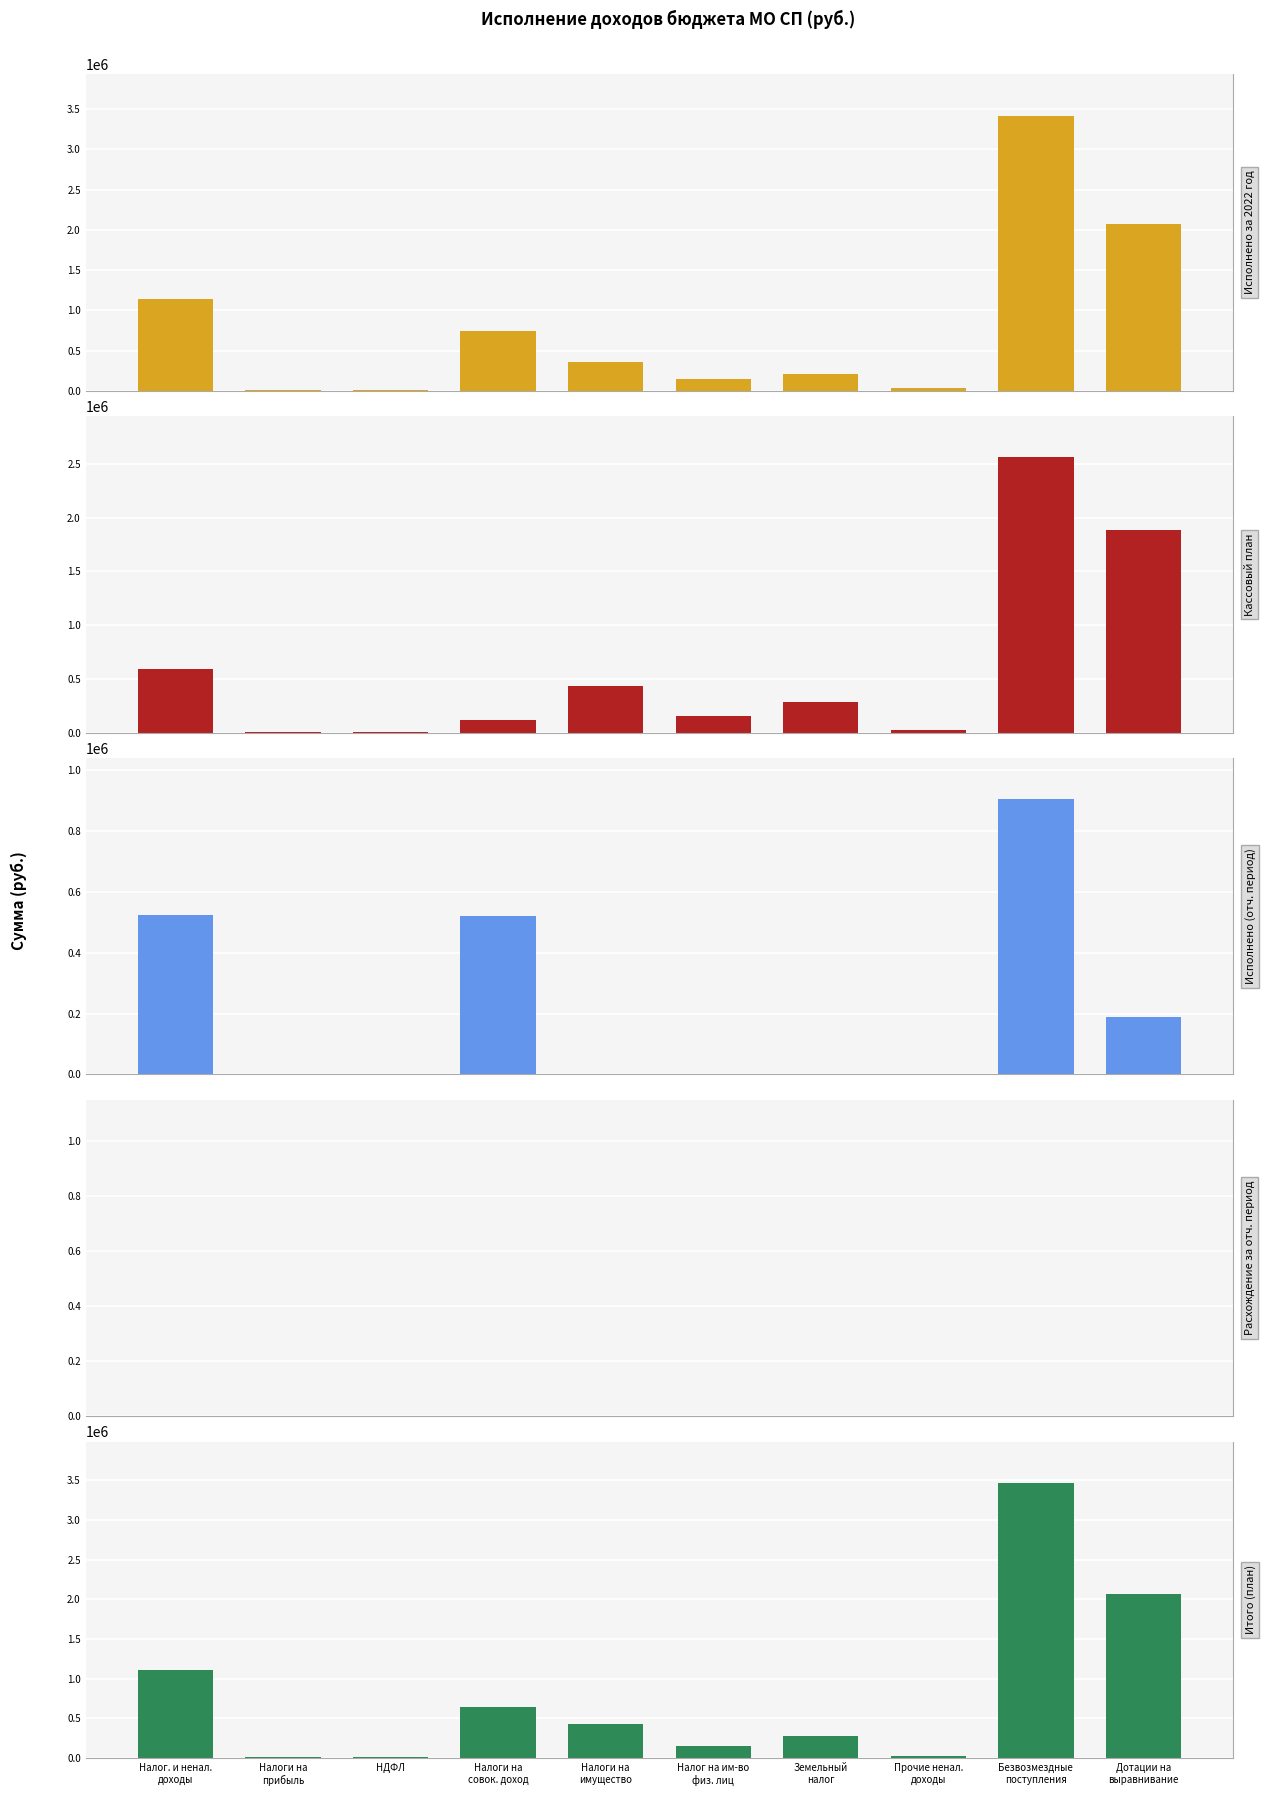

Reading left to right, what are all the values shown in this chart?

Исполнено за 2022 год: 1134557.9	9137.2	9137.2	739993.0	355427.8	146600.9	208826.9	30000.0	3418801.7	2072967.0
Кассовый план: 591696.0	7003.0	7003.0	121293.0	436000.0	154000.0	282000.0	27400.0	2561537.0	1882897.0
Исполнено (отч. период): 522578.4	2238.1	2238.1	522169.7	0.0	108.3	0.0	0.0	904209.8	190070.0
Расхождение за отч. период: 0.0	0.0	0.0	0.0	0.0	0.0	0.0	0.0	0.0	0.0
Итого (план): 1114274.4	9241.1	9241.1	643462.7	436000.0	154108.3	281891.7	25570.6	3465746.8	2072967.0